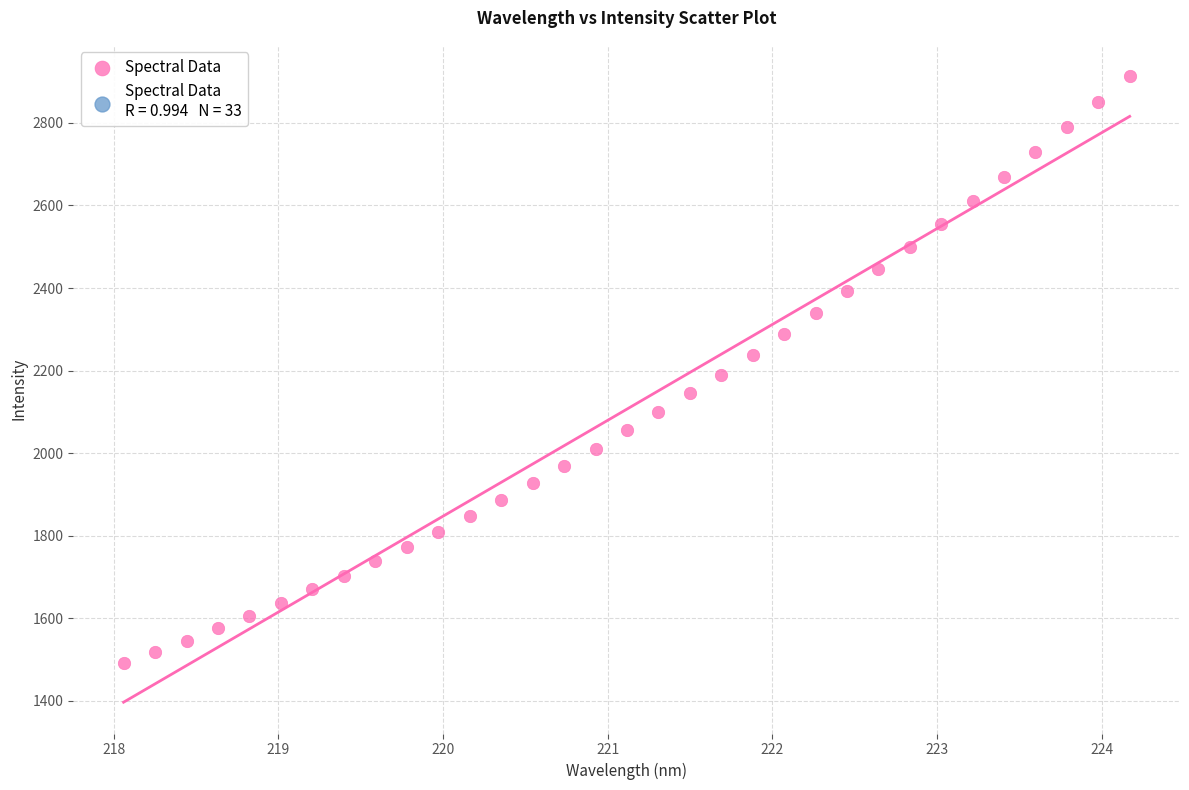

What is the range of Y values (max minus min)?

1422.6